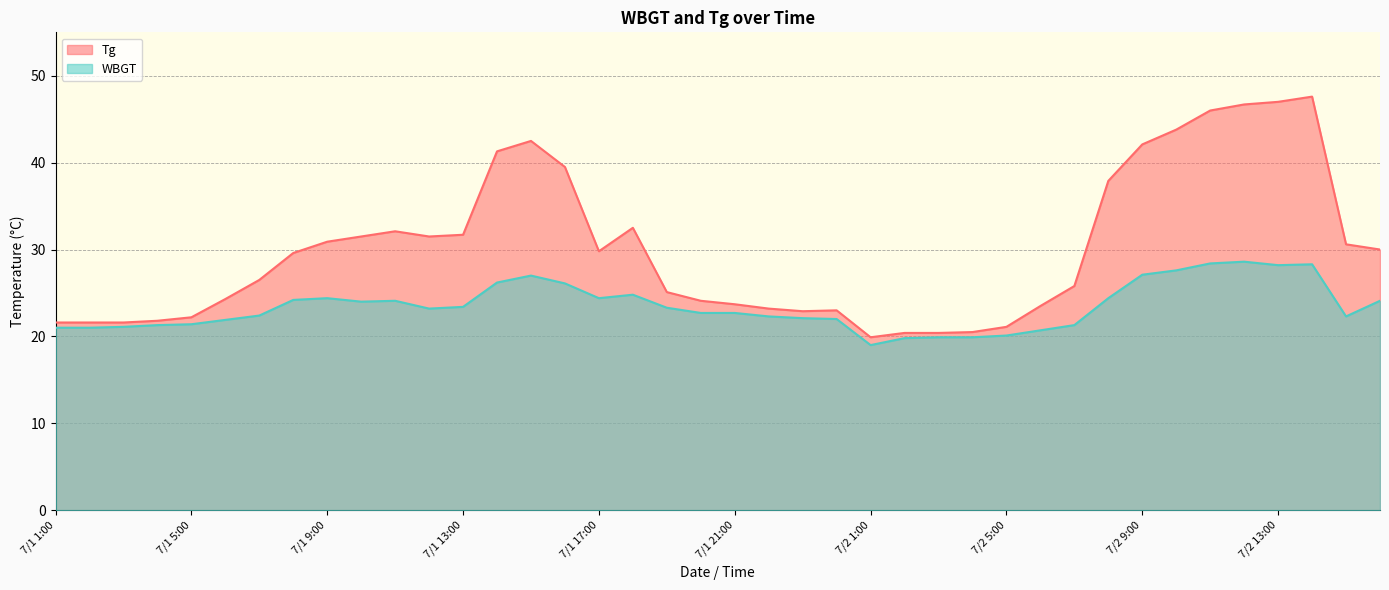

At how many categories does at least one series exceed 37?

10